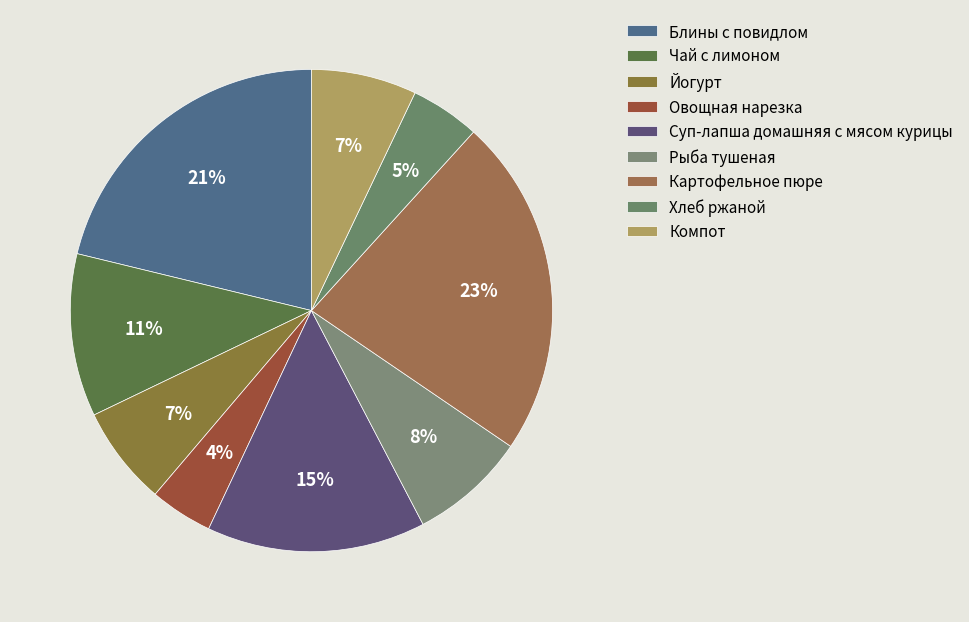

To the nearest percent, what portion does Чай с лимоном represent?

11%